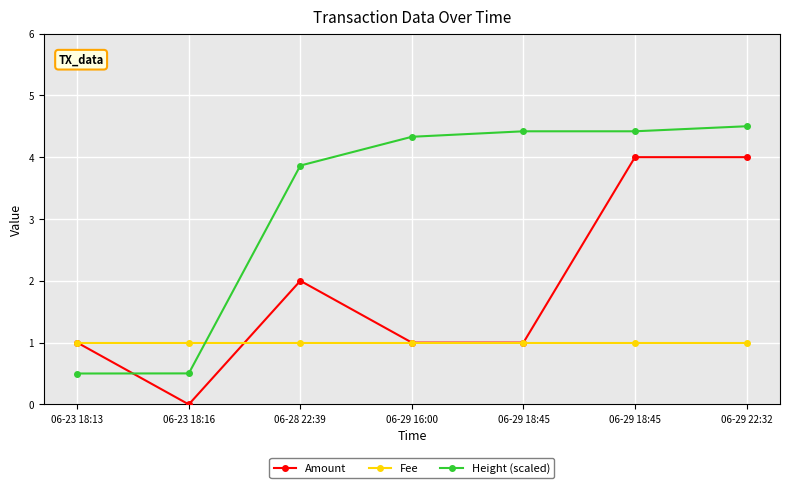

Reading left to right, list all the values displayed in this chart.

Amount: 06-23 18:13=1.0	06-23 18:16=0.0	06-28 22:39=2.0	06-29 16:00=1.0	06-29 18:45=1.0	06-29 18:45=4.0	06-29 22:32=4.0
Fee: 06-23 18:13=1.0	06-23 18:16=1.0	06-28 22:39=1.0	06-29 16:00=1.0	06-29 18:45=1.0	06-29 18:45=1.0	06-29 22:32=1.0
Height (scaled): 06-23 18:13=0.5	06-23 18:16=0.5	06-28 22:39=3.9	06-29 16:00=4.3	06-29 18:45=4.4	06-29 18:45=4.4	06-29 22:32=4.5